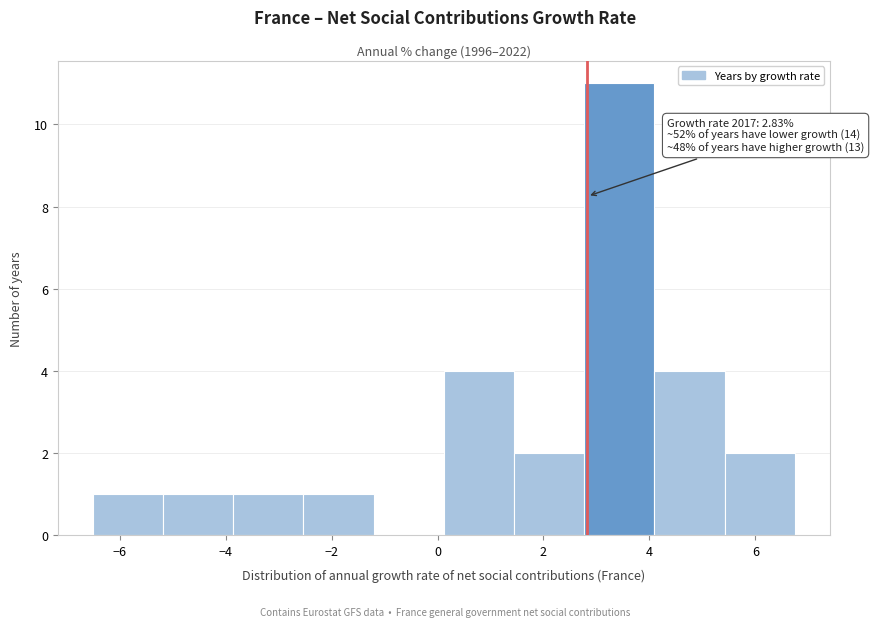

Which range on the x-axis has the tallest bar?

2.8 to 4.0